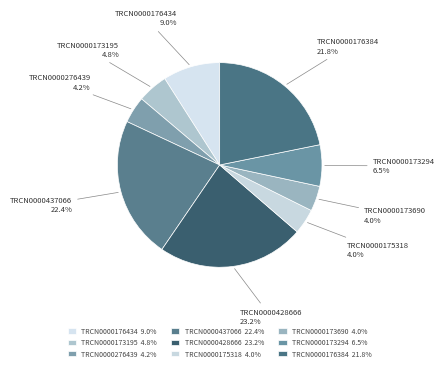

Between TRCN0000173690 and TRCN0000428666, which is larger?

TRCN0000428666